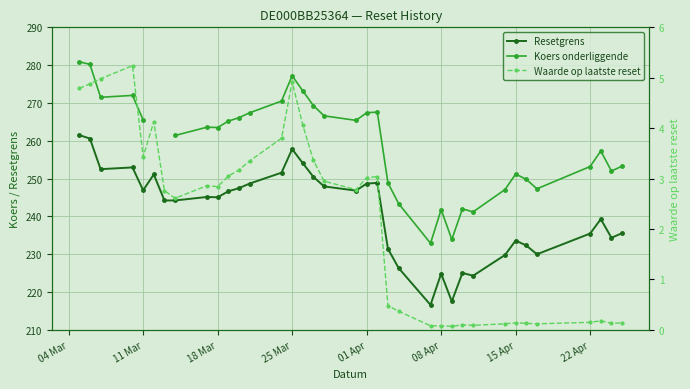

What are all the series names shown in the legend?

Resetgrens, Koers onderliggende, Waarde op laatste reset